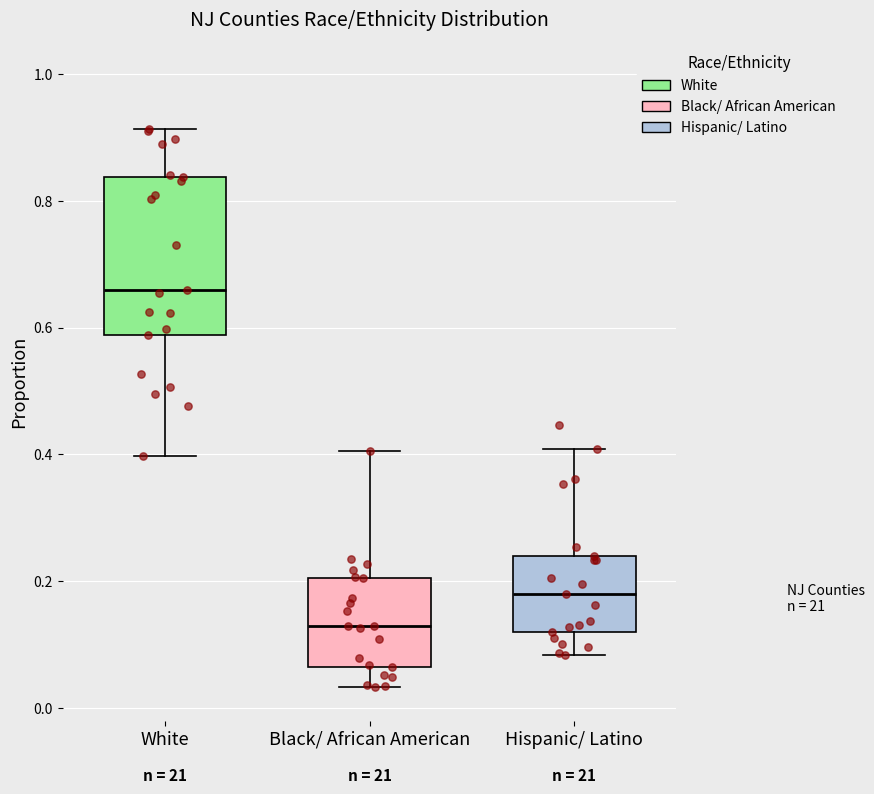

Reading left to right, read every box against the y-axis: the position of its median line, the range the box covers, and the ends of its whiskers. The values are not printed on the chart, so give them approximately, as read against the axis.

White: median 0.66, box 0.58 to 0.84, whiskers 0.40 to 0.92
Black/ African American: median 0.12, box 0.06 to 0.20, whiskers 0.04 to 0.40
Hispanic/ Latino: median 0.18, box 0.12 to 0.24, whiskers 0.08 to 0.40